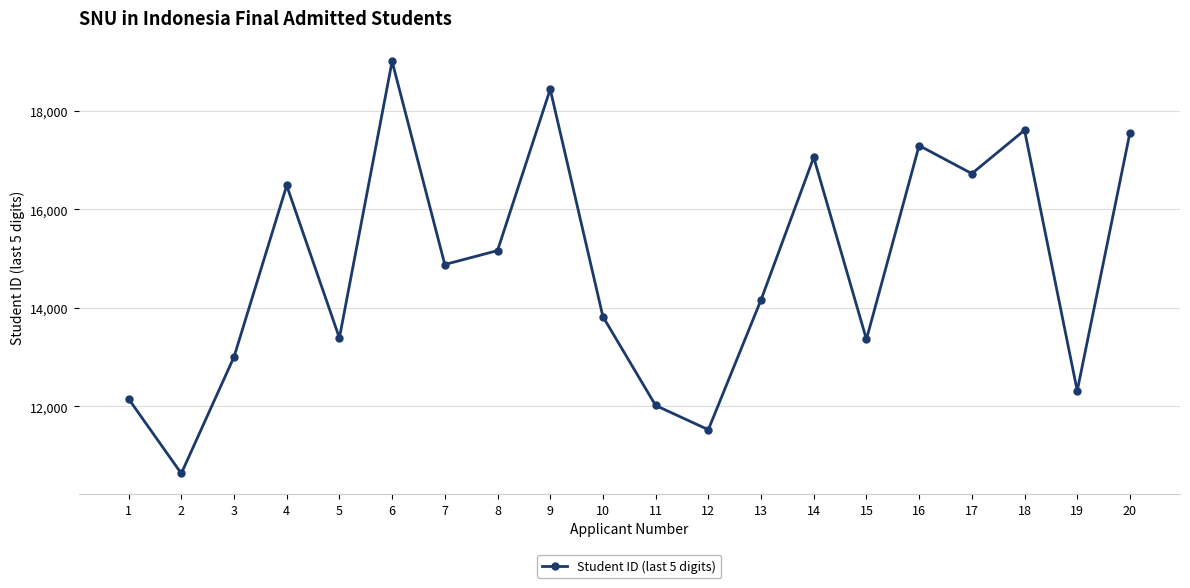

How many data points are less than 14879?

10